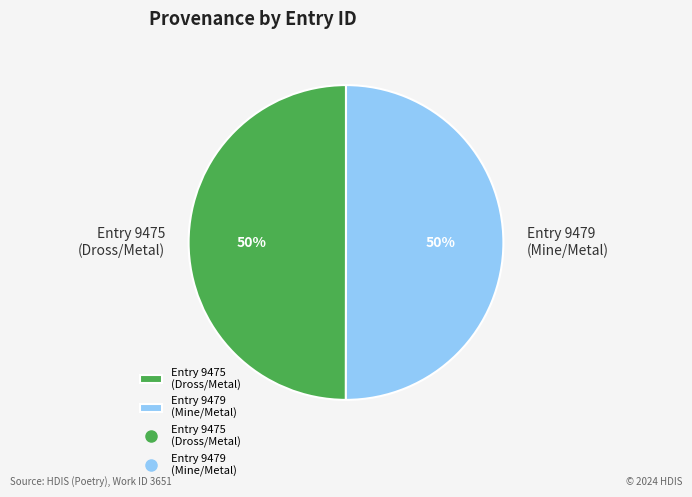

Approximately how many times larger is the value at Entry 9475 (Dross/Metal) compared to Entry 9479 (Mine/Metal)?

1.0